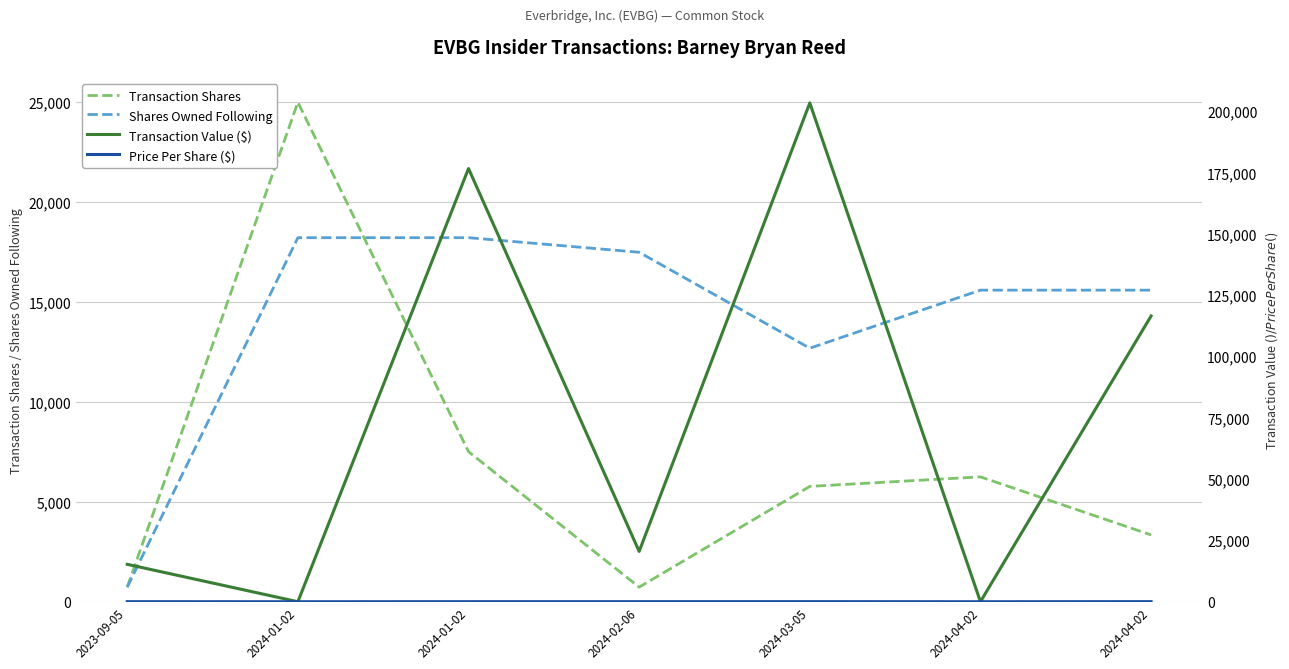

How many lines are shown in the chart?

4